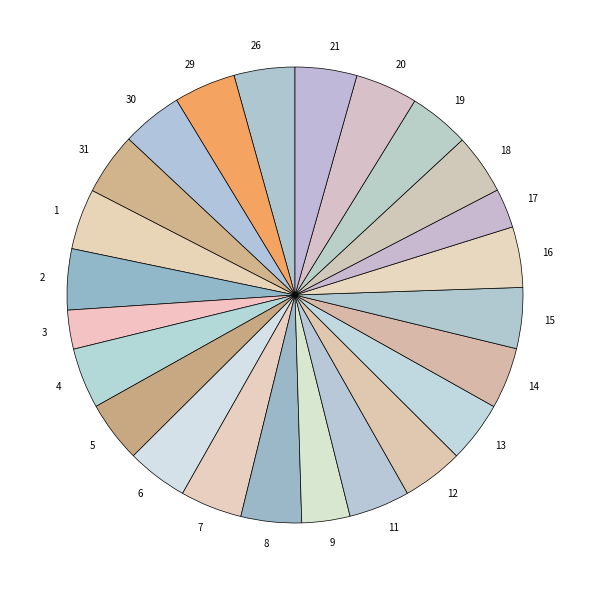

What is the ratio of the value at 26 to the value at 1?

1.0